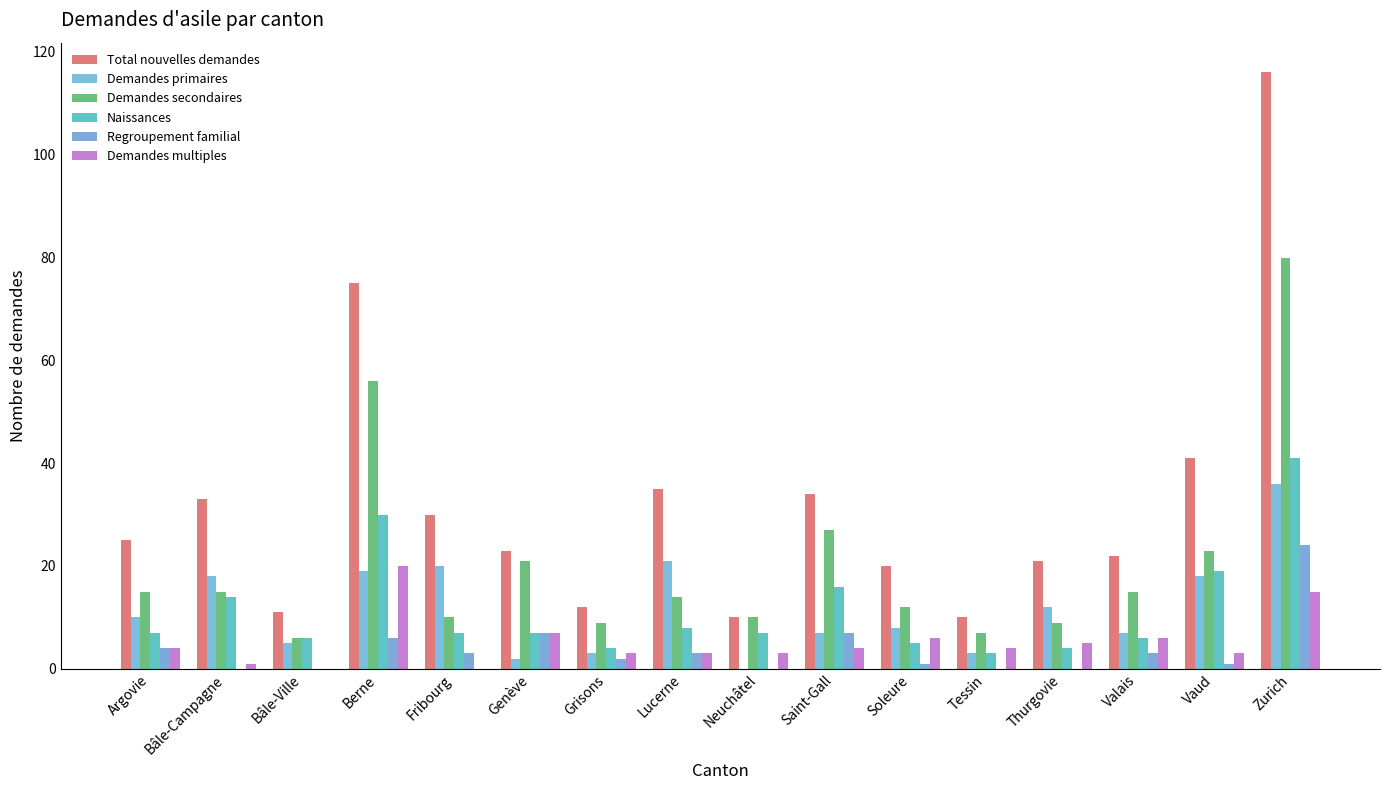

At which category is the sum across all series the highest?

Zurich